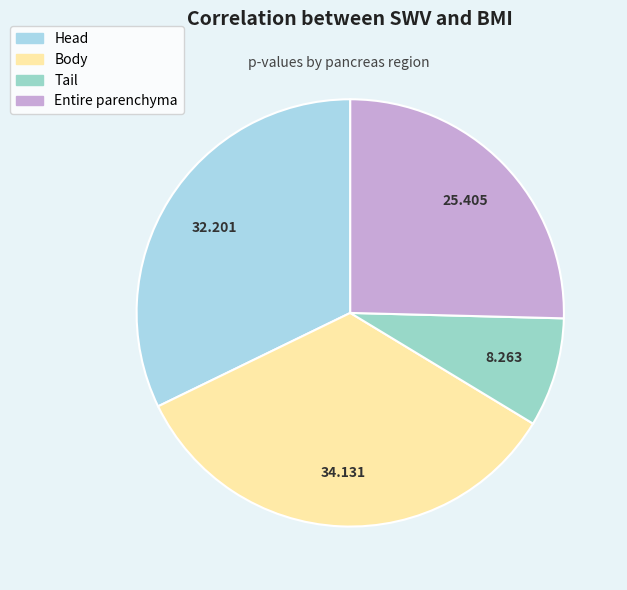

What percentage is the Entire parenchyma slice, to the nearest percent?

25%